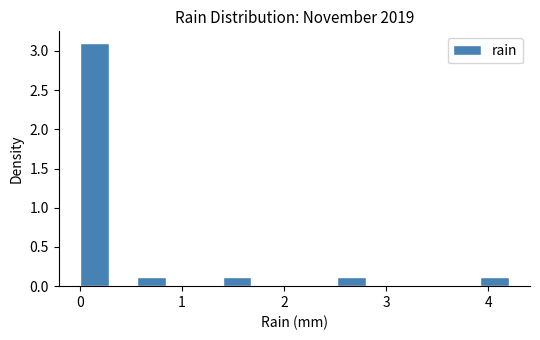

Read against the x-axis, roughly where is the centre of the tallest bar?

0.1